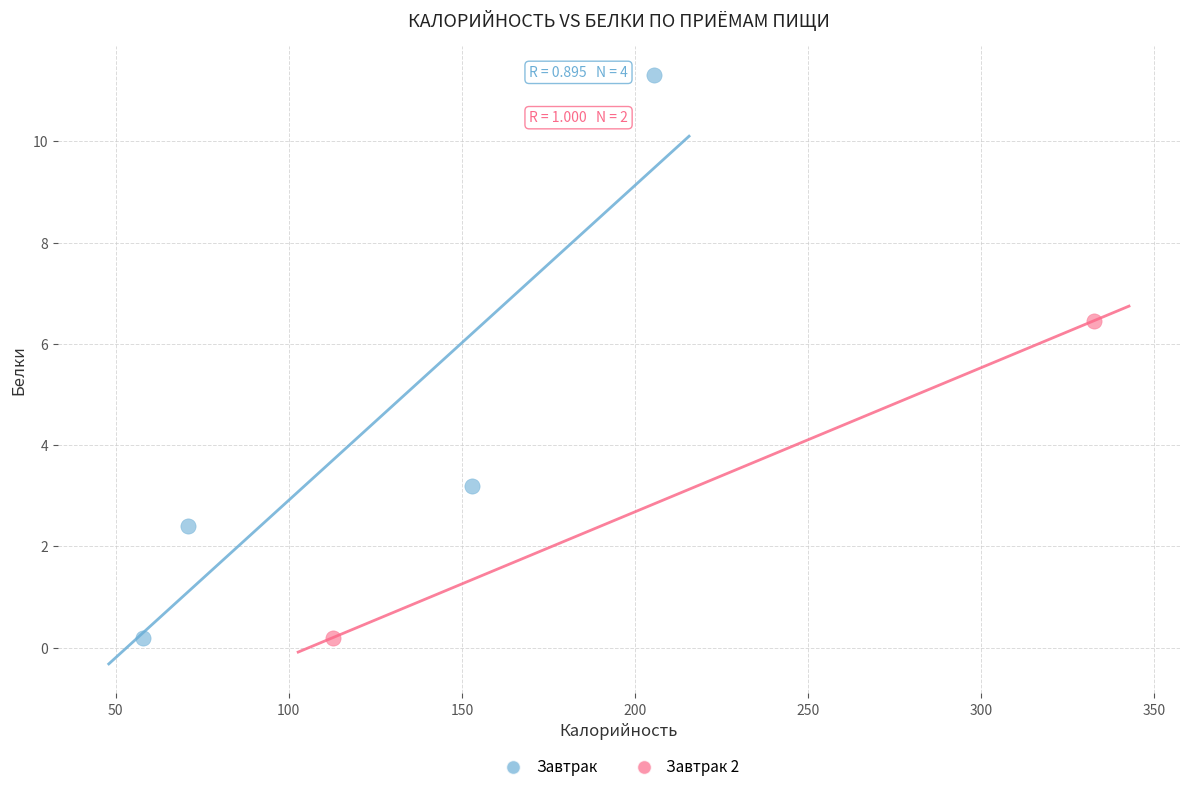

What are all the series names shown in the legend?

Завтрак, Завтрак 2